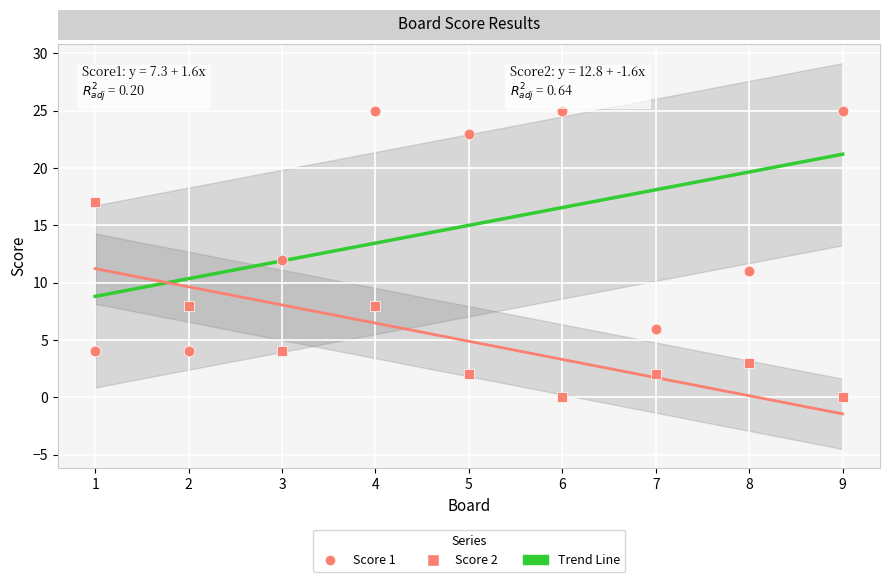

Count the number of points in this scatter plot.

18